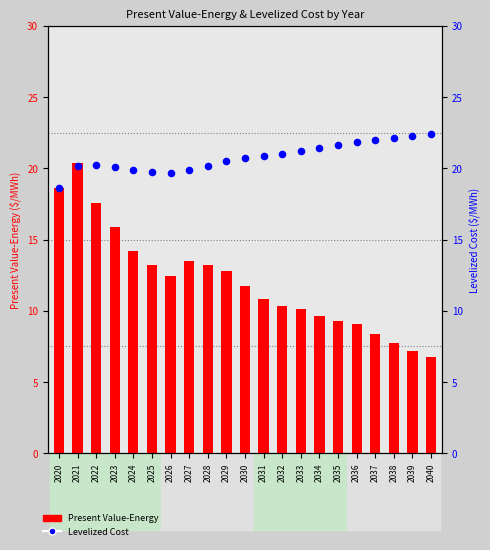

Is the value of Present Value-Energy at 2023 greater than the value of Levelized Cost at 2026?

No